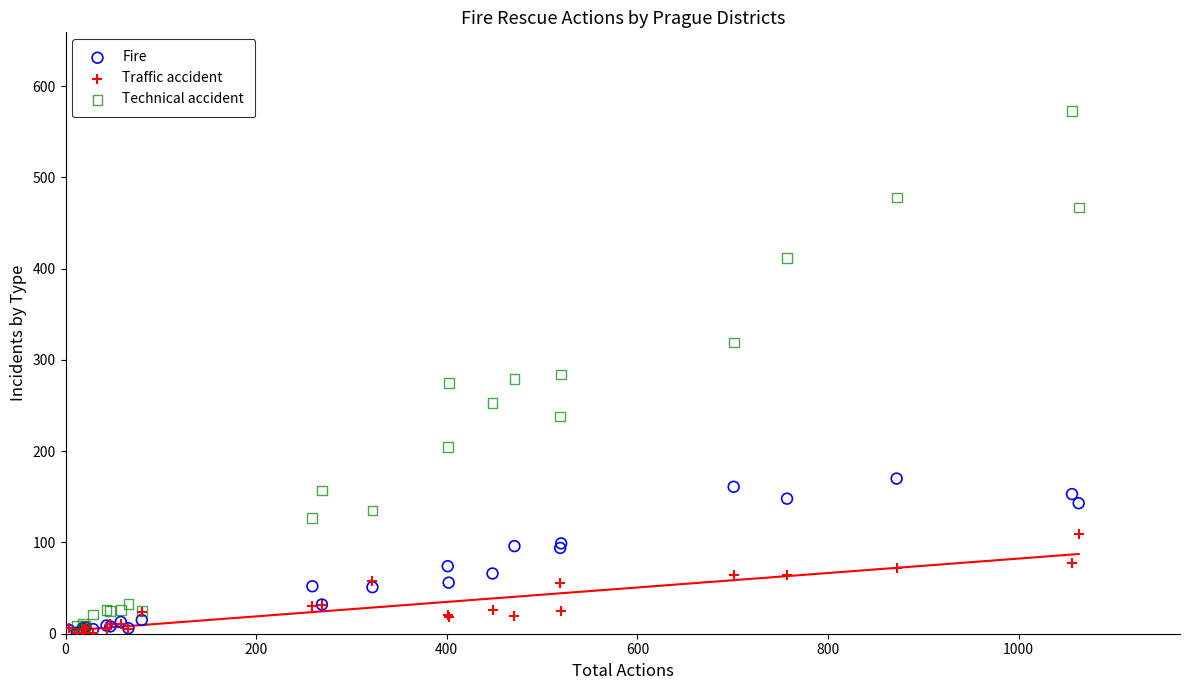

Which series has the largest Y range (max minus min)?

Technical accident